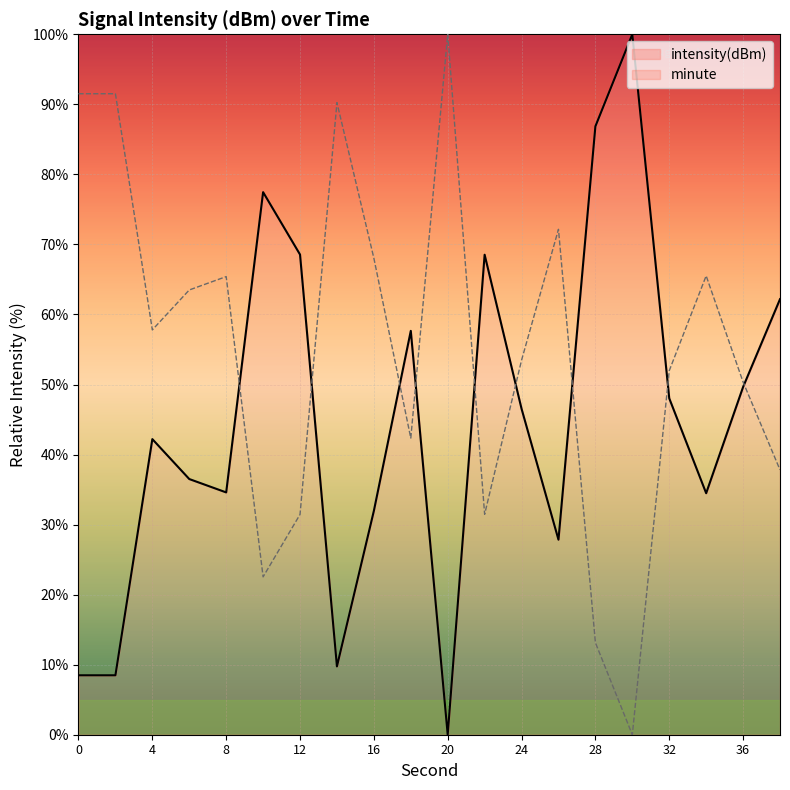

What is the difference between the minute values at 12 and 28?

18.3